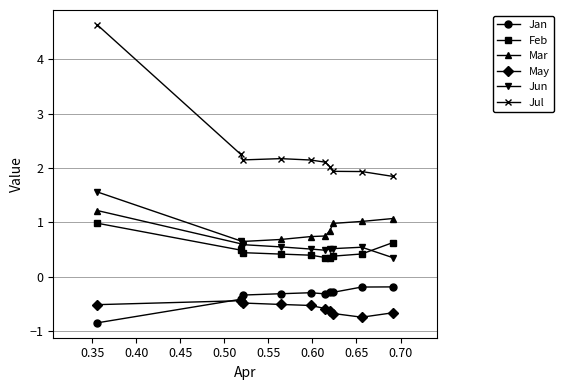

How many series are shown in this chart?

6